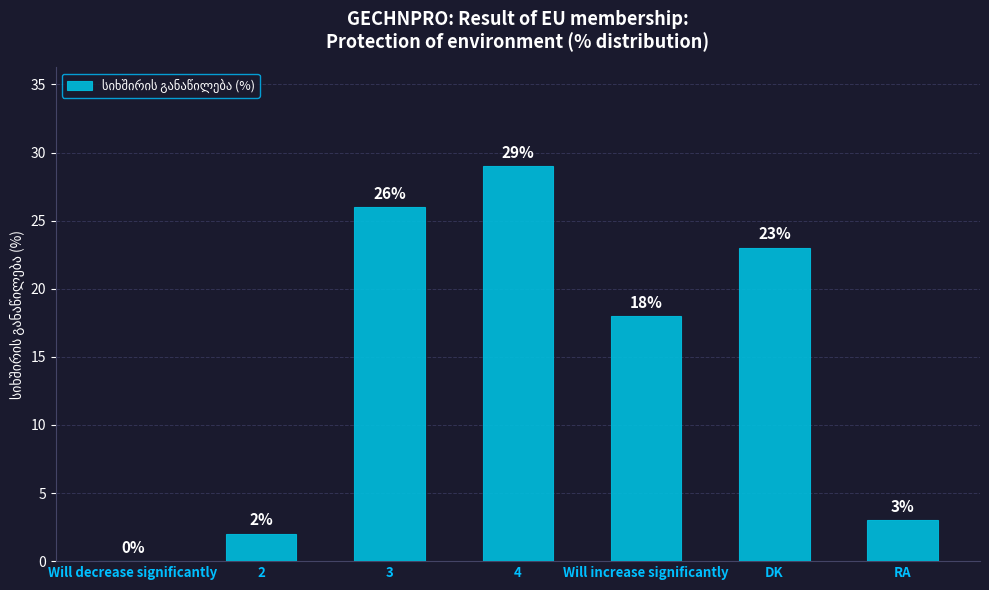

What is the sum of the values at DK and 4?

52